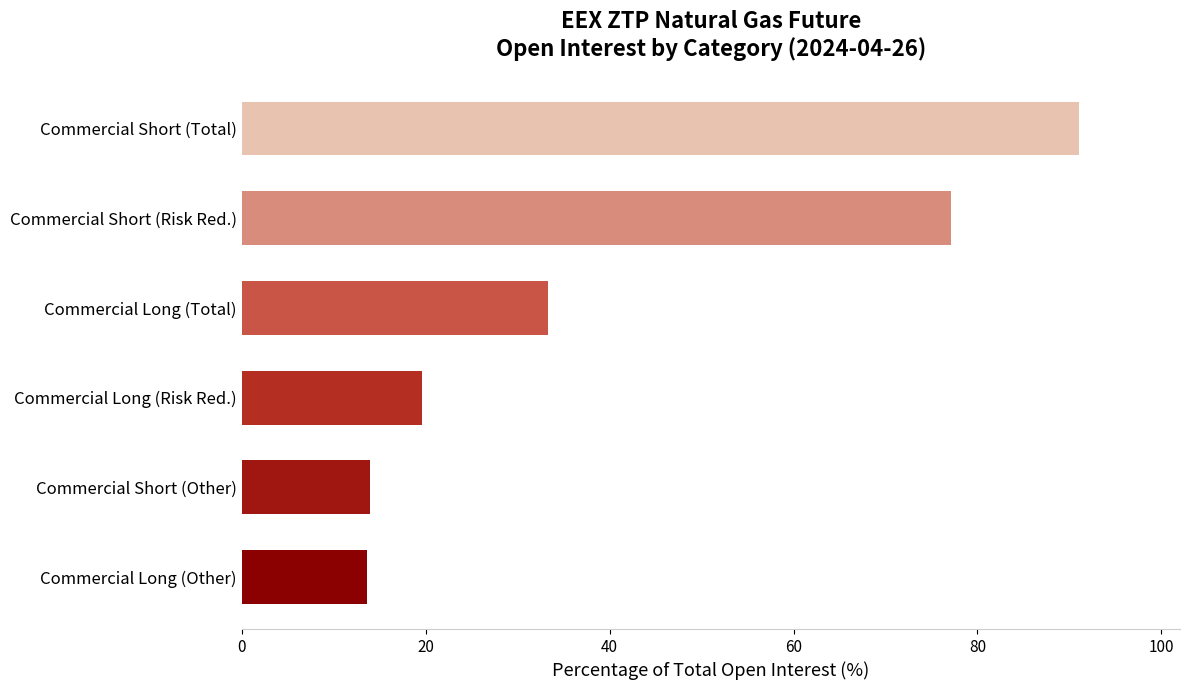

At which label is the value closest to 52?

Commercial Long (Total)